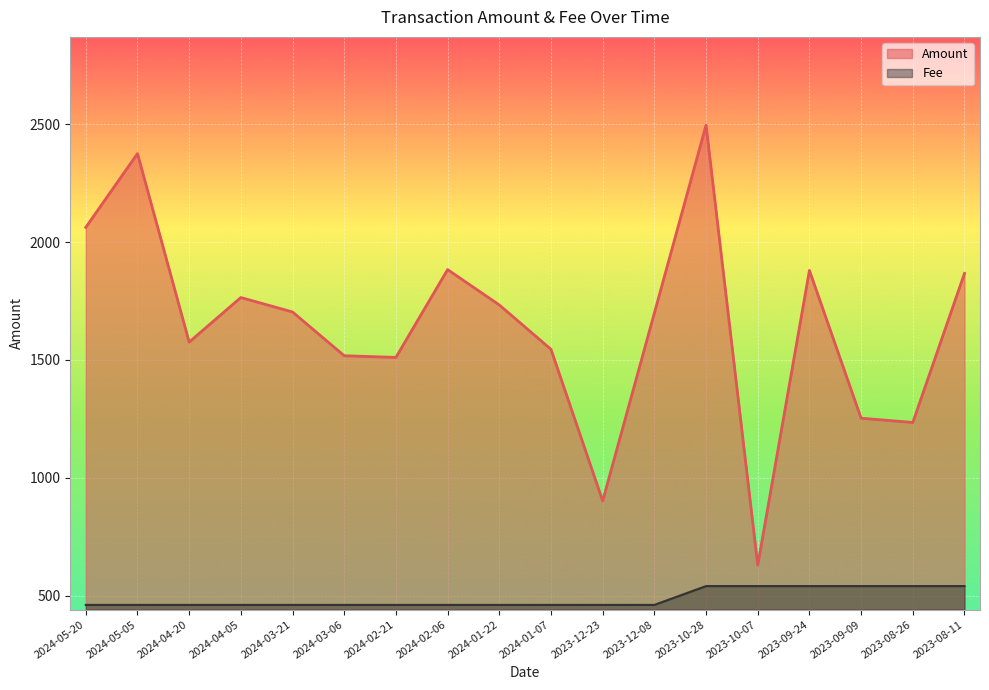

How many categories are shown in the chart?

18